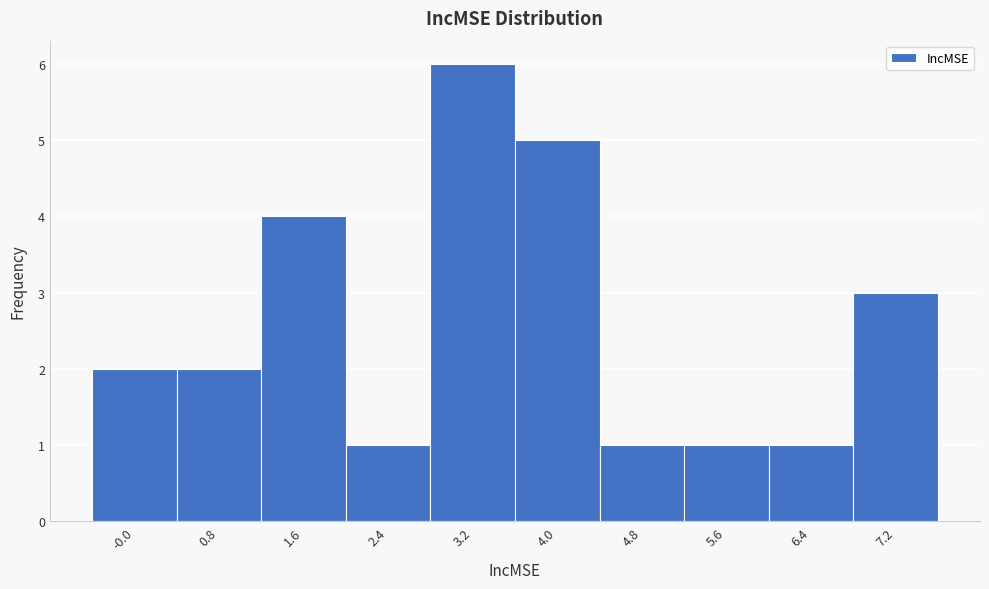

Reading left to right, extract all data points from this chart.

2	2	4	1	6	5	1	1	1	3